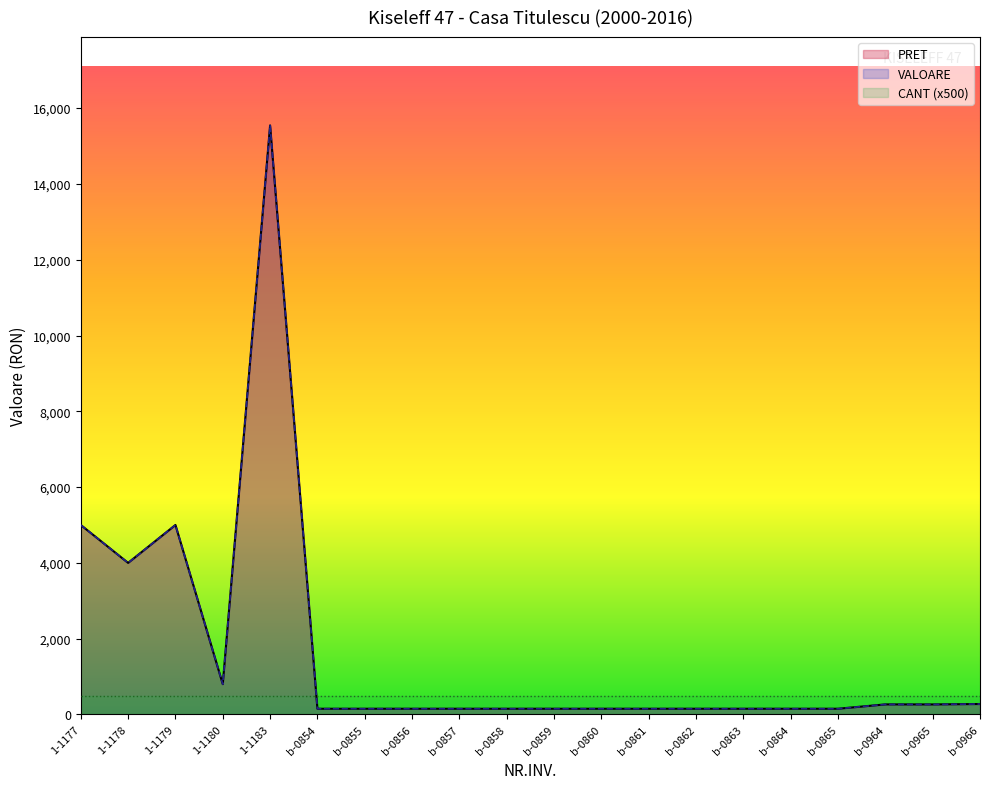

What is the difference between the maximum and minimum values in the PRET series?

15392.2